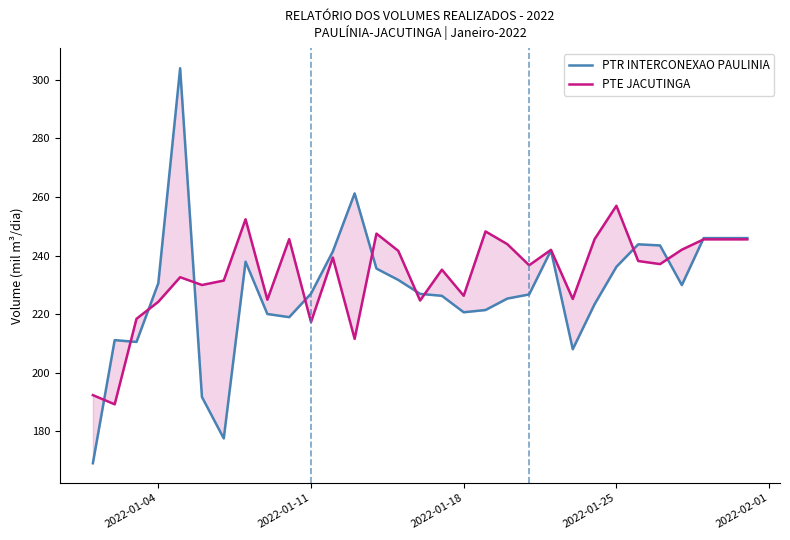

List the series in order of their overall mean, highest first.

PTE JACUTINGA, PTR INTERCONEXAO PAULINIA